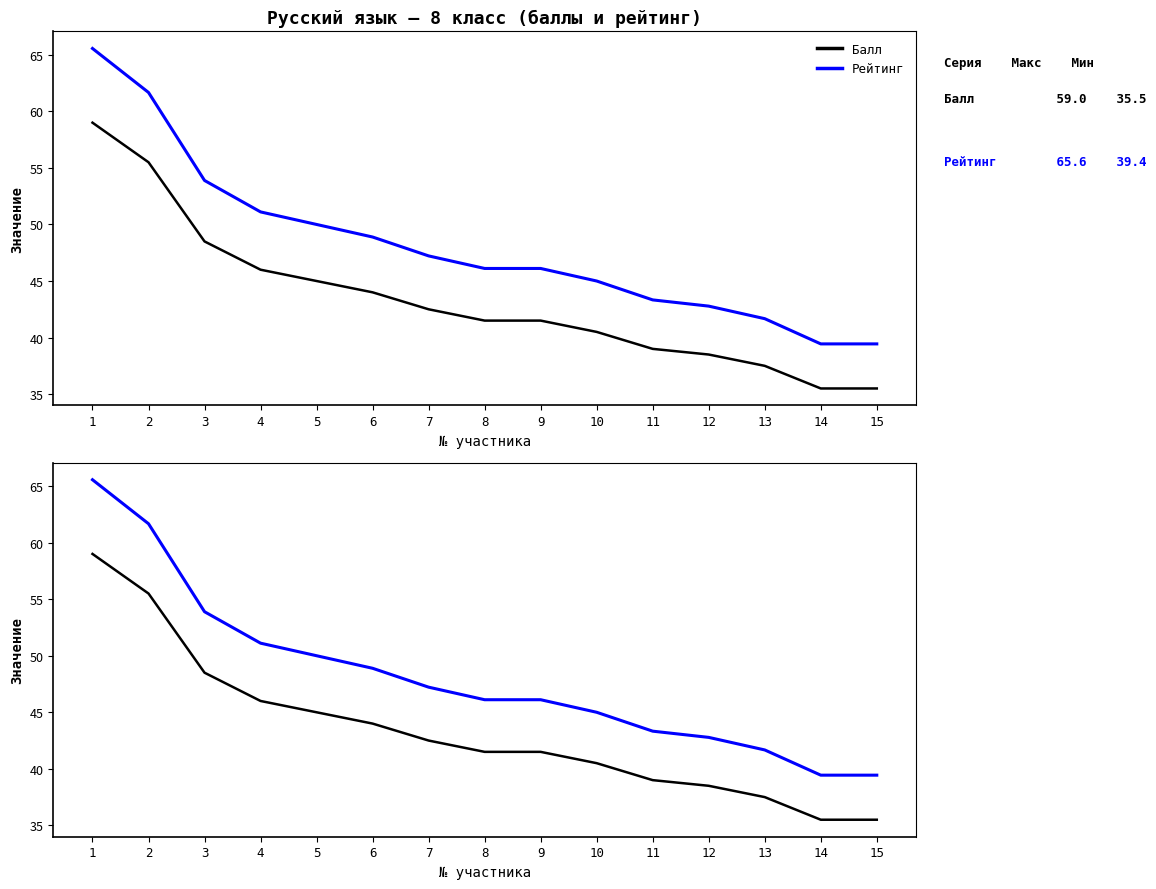

How many values in the Рейтинг series exceed 46?

9